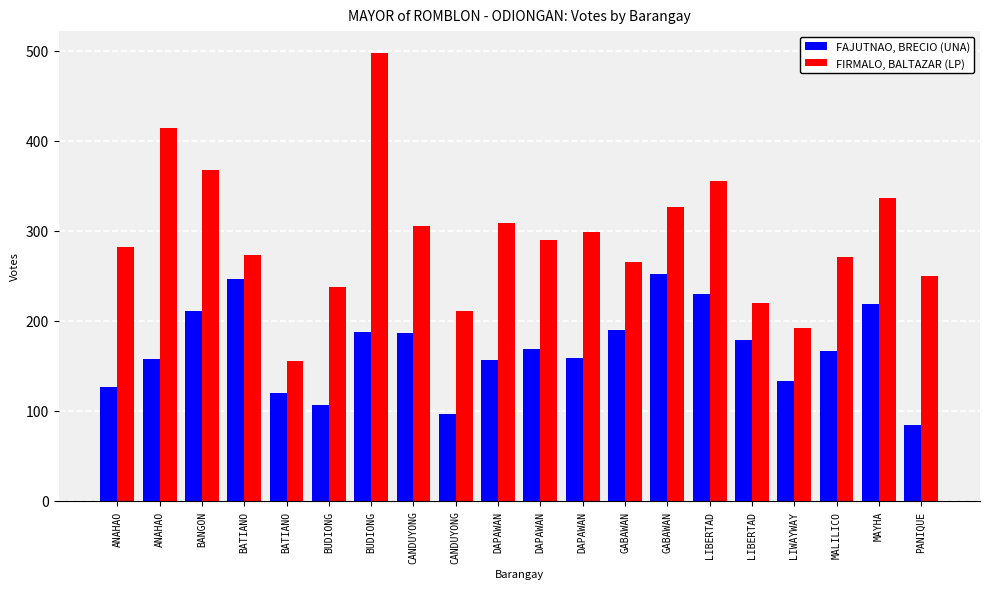

How many groups of bars are there?

20